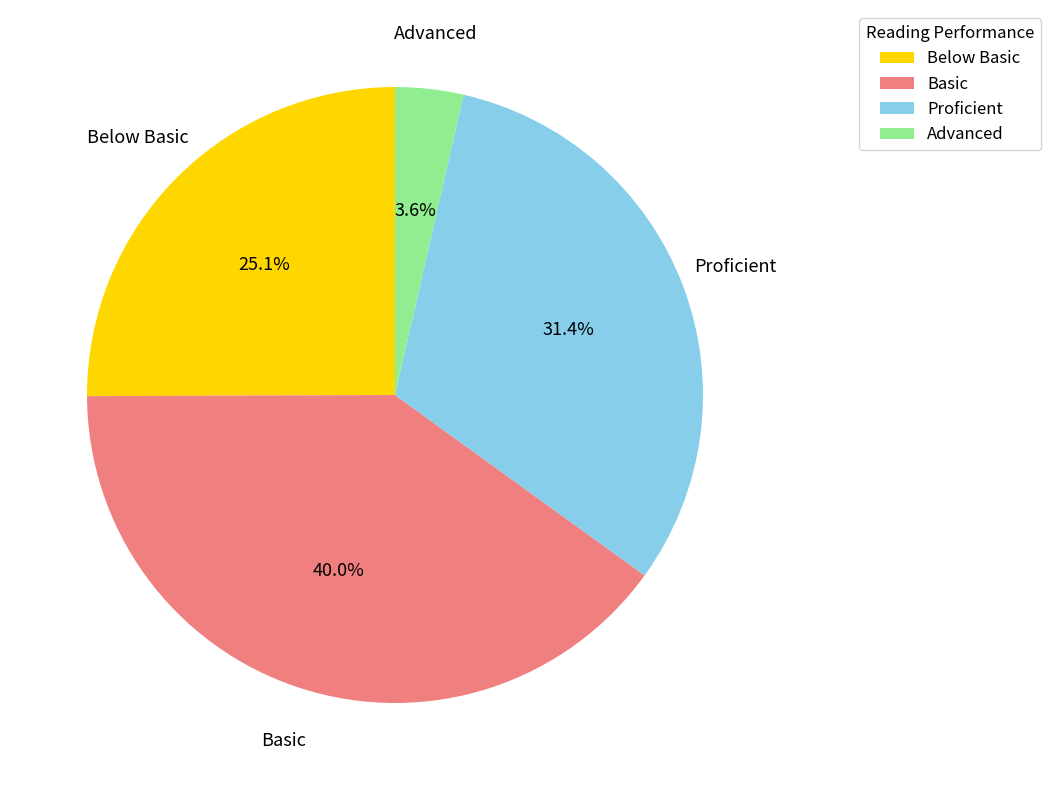

To the nearest percent, what percentage of the pie is Below Basic?

25%